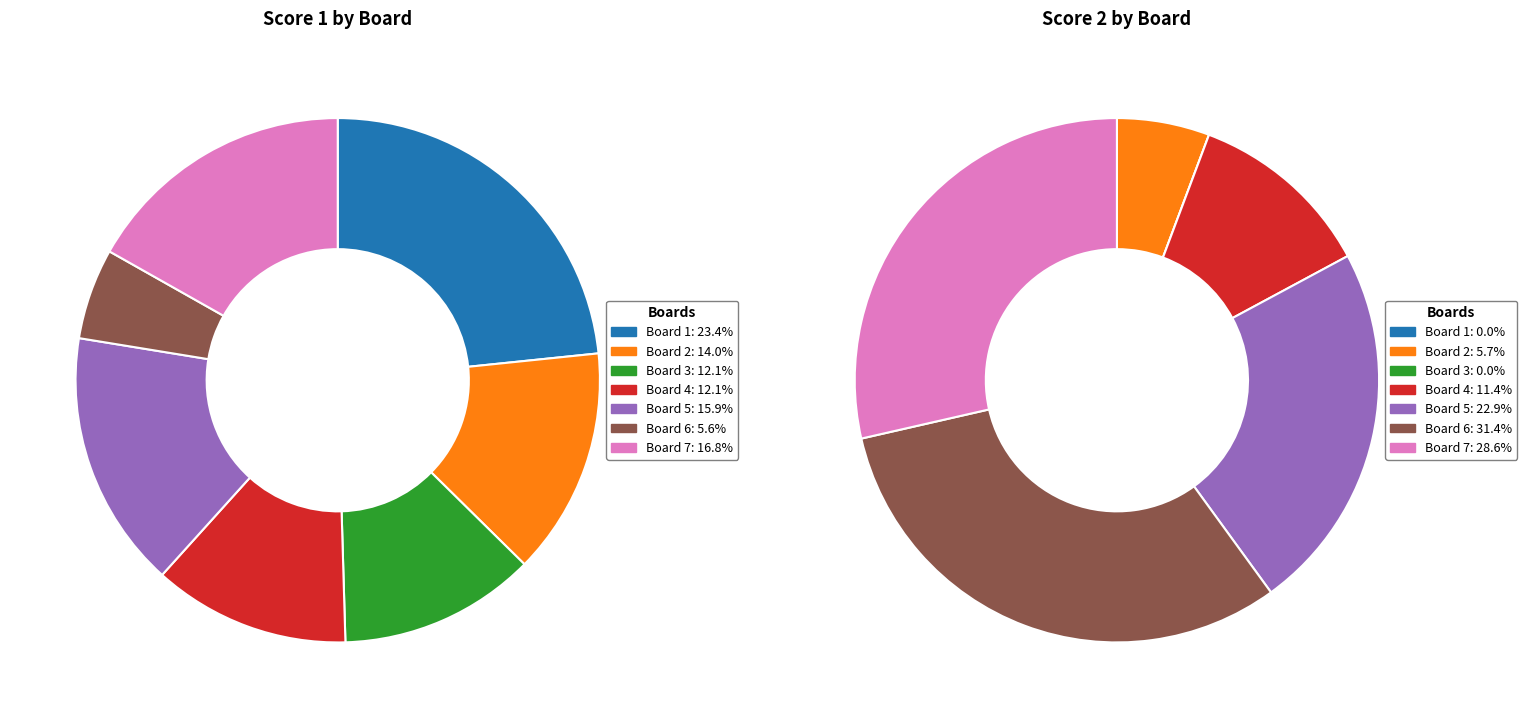

Rank the series at 4 from highest to lowest value.

Score 1, Score 2